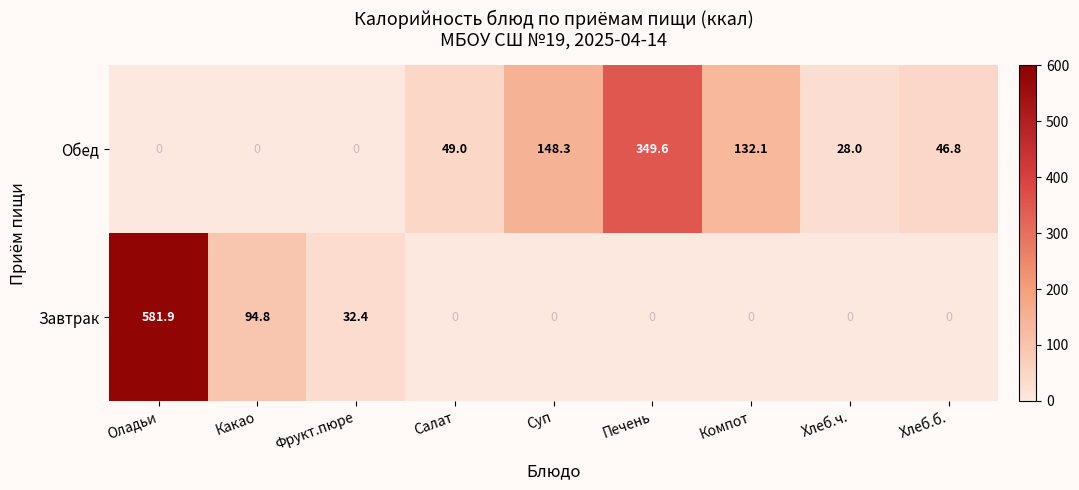

What is the difference between the second highest and second lowest values in the Обед series?

148.3